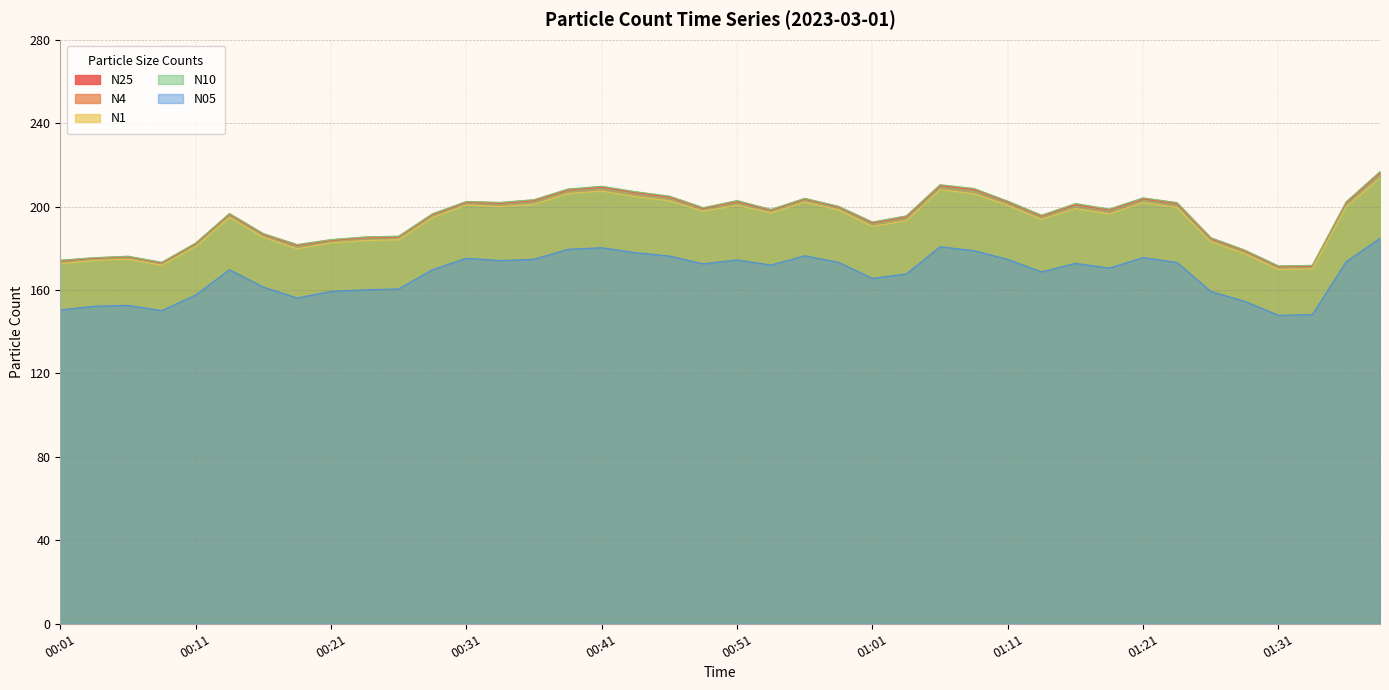

Which series has the largest total across all categories?

N10